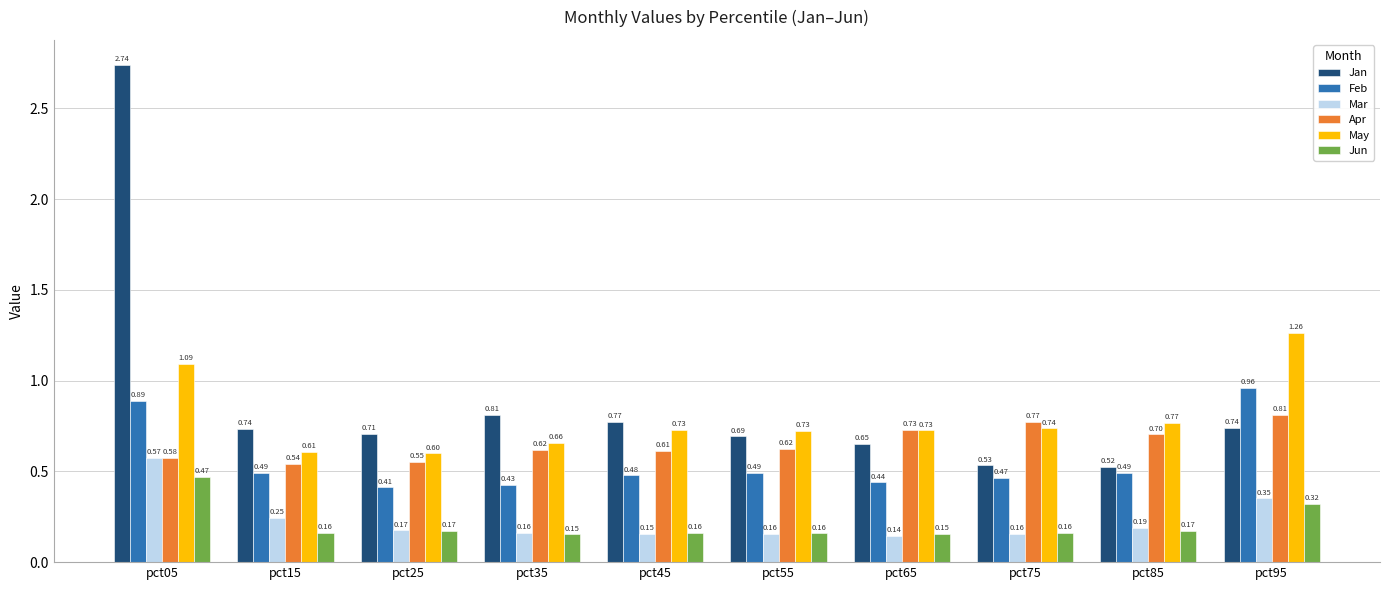

What is the difference between the Jan values at pct05 and pct95?

2.0